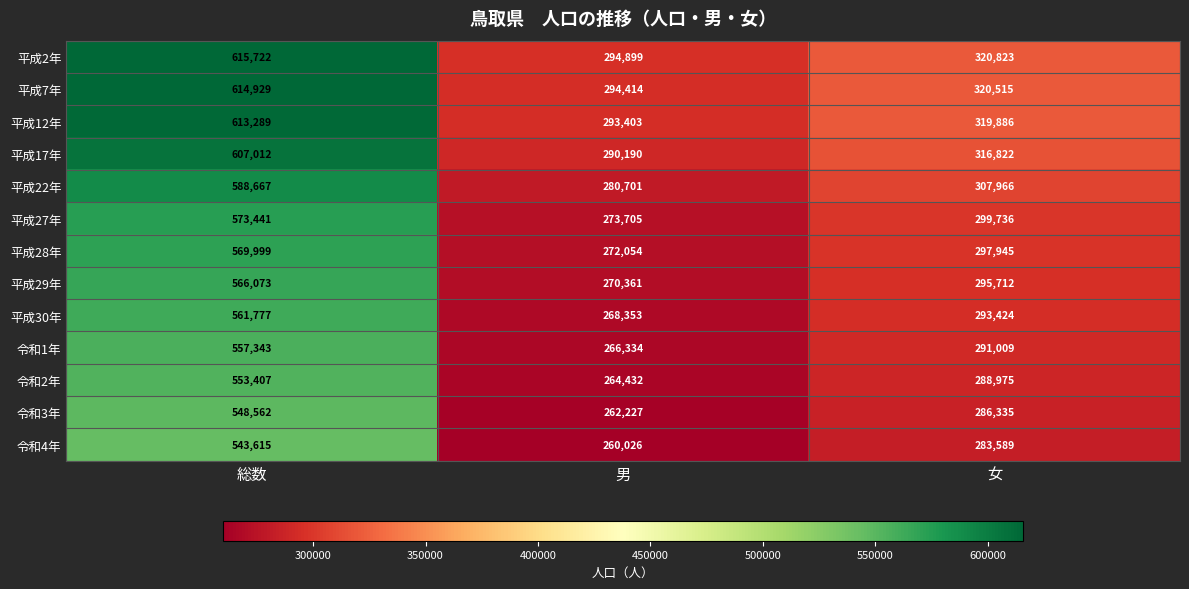

What is the smallest value displayed?

260026